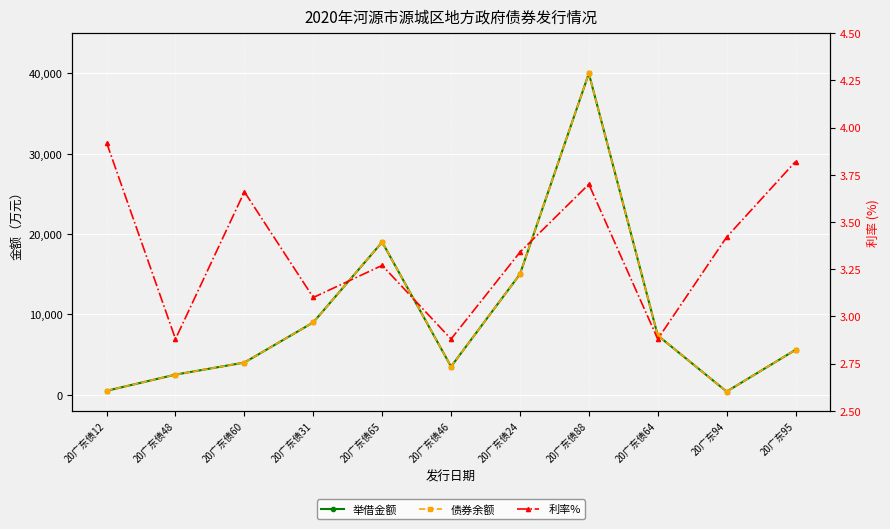

At which category is the sum across all series the highest?

20广东债88